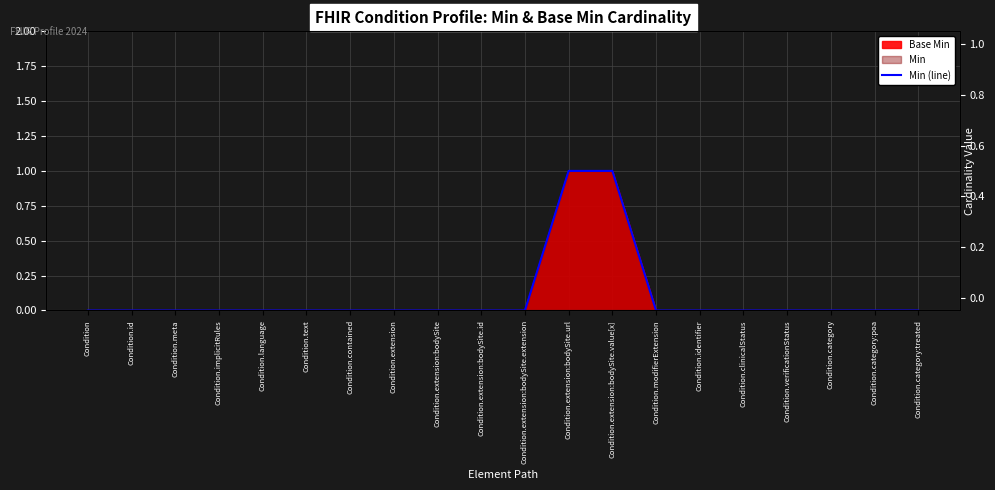

Reading left to right, list all the values displayed in this chart.

Condition=0	Condition.id=0	Condition.meta=0	Condition.implicitRules=0	Condition.language=0	Condition.text=0	Condition.contained=0	Condition.extension=0	Condition.extension:bodySite=0	Condition.extension:bodySite.id=0	Condition.extension:bodySite.extension=0	Condition.extension:bodySite.url=1	Condition.extension:bodySite.value[x]=1	Condition.modifierExtension=0	Condition.identifier=0	Condition.clinicalStatus=0	Condition.verificationStatus=0	Condition.category=0	Condition.category:poa=0	Condition.category:treated=0